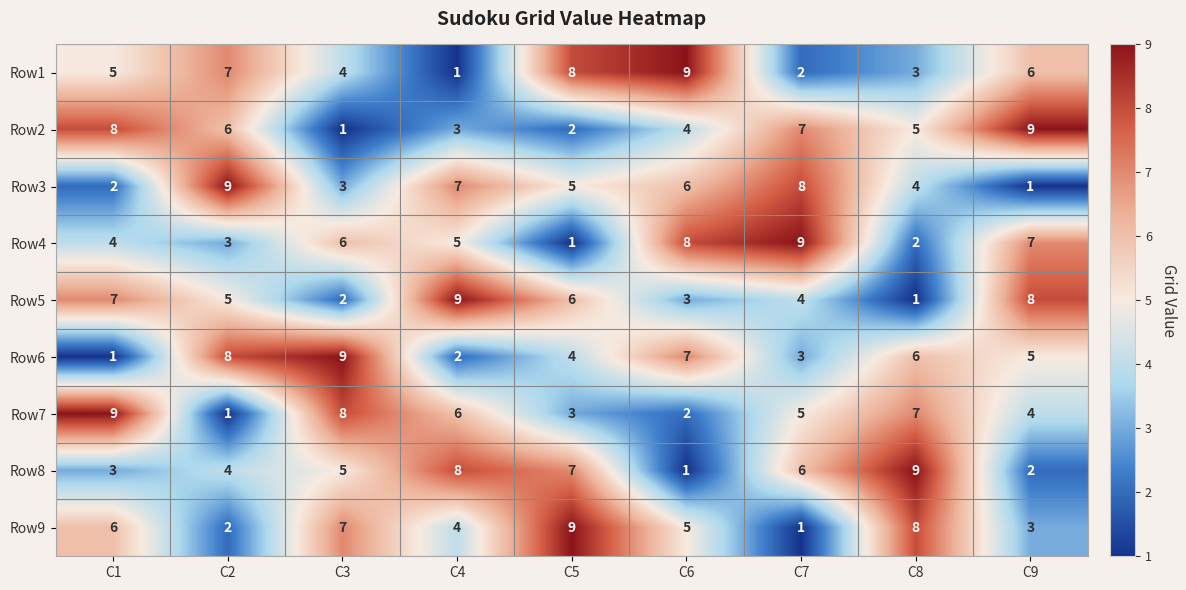

True or false: Row8 has a value of 2 at C9.

True